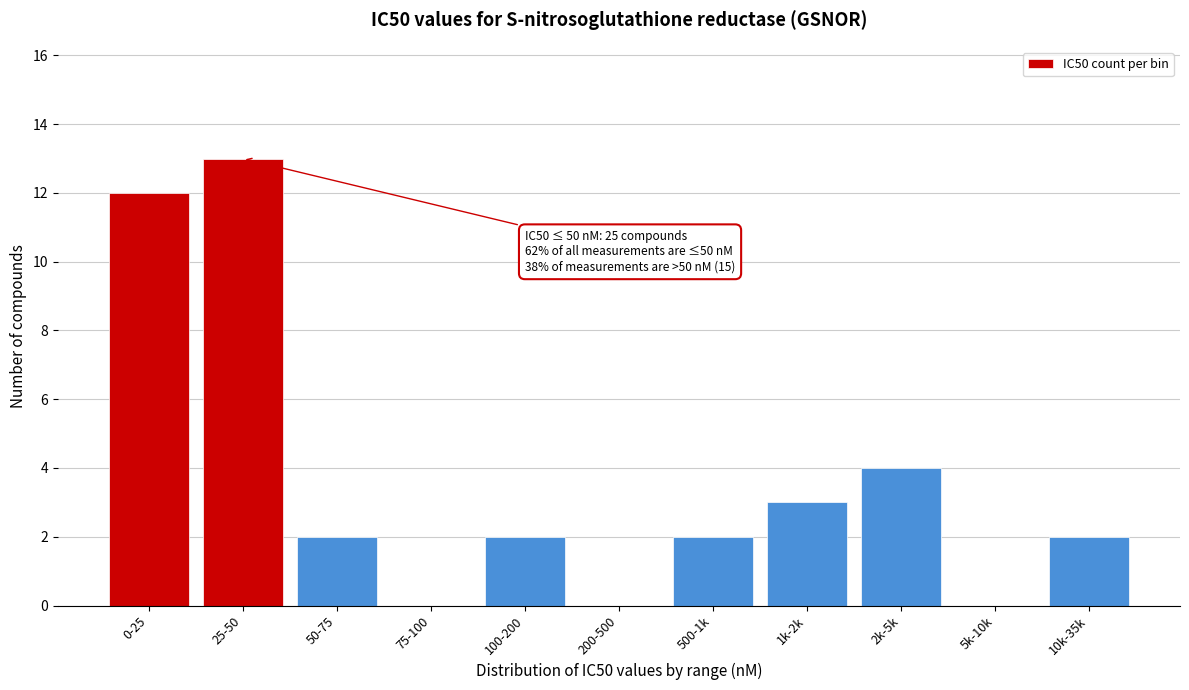

Reading left to right, transcribe all the data shown in this chart.

0-25=12	25-50=13	50-75=2	75-100=0	100-200=2	200-500=0	500-1k=2	1k-2k=3	2k-5k=4	5k-10k=0	10k-35k=2